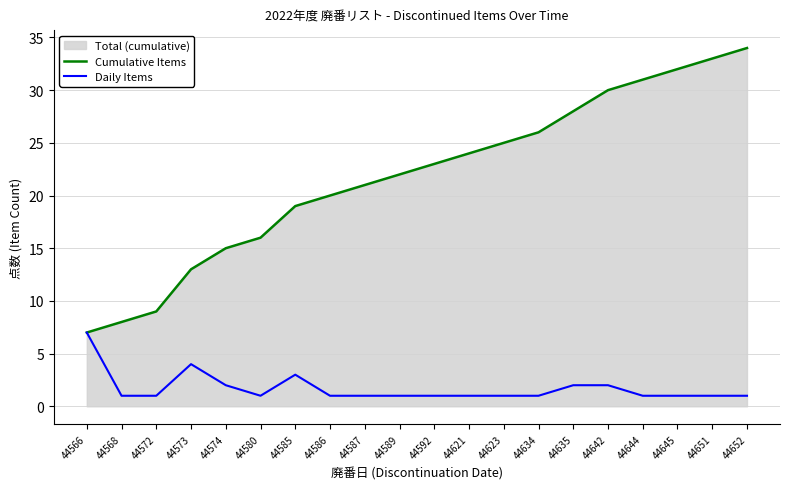

At which category is the sum across all series the highest?

44652